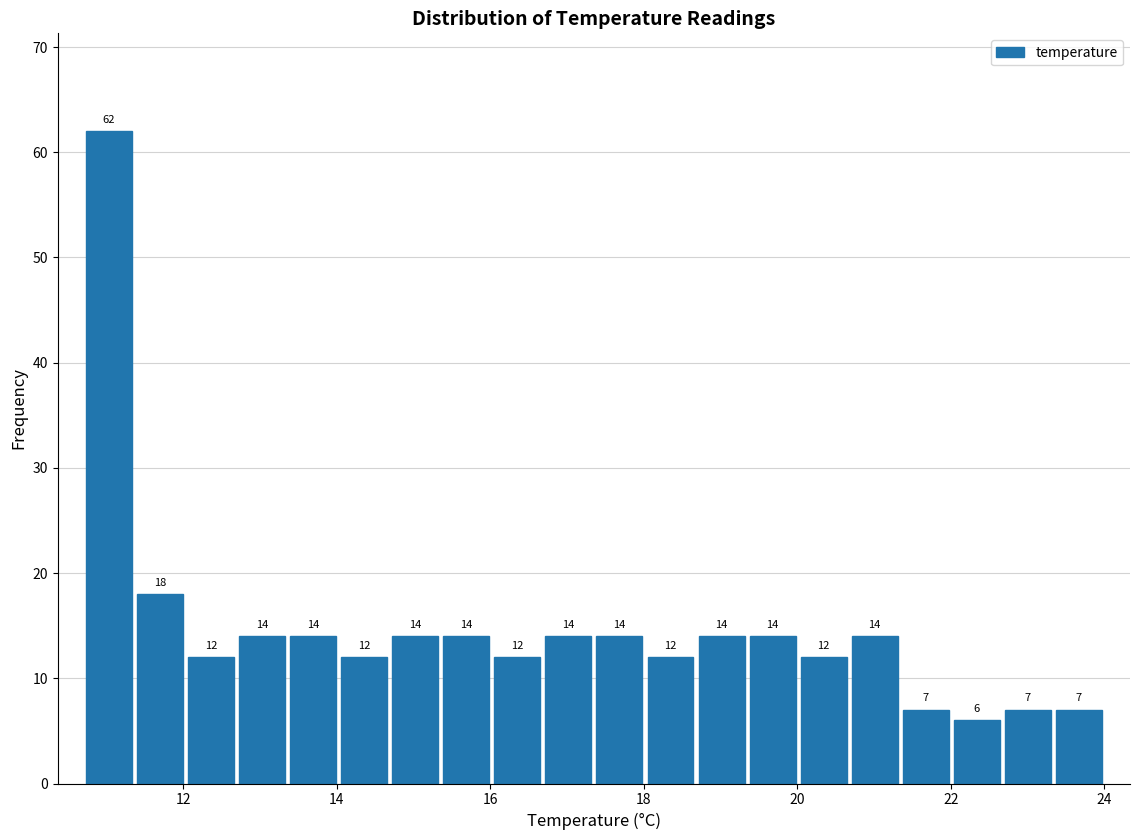

Read against the x-axis, roughly where is the centre of the tallest bar?

11.0